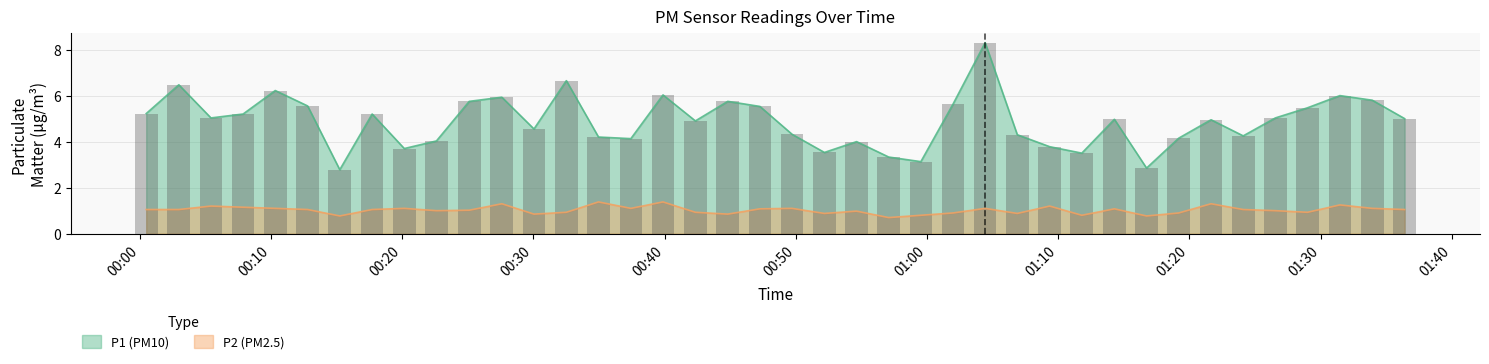

Rank the series by their maximum value, from lowest to highest.

P2, P1